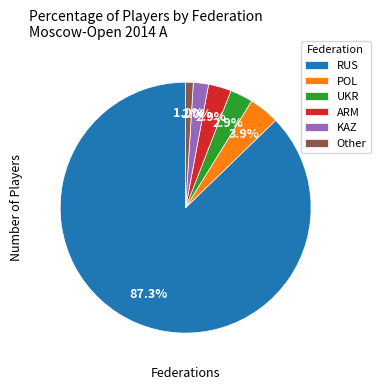

To the nearest percent, what is the average slice percentage?

17%